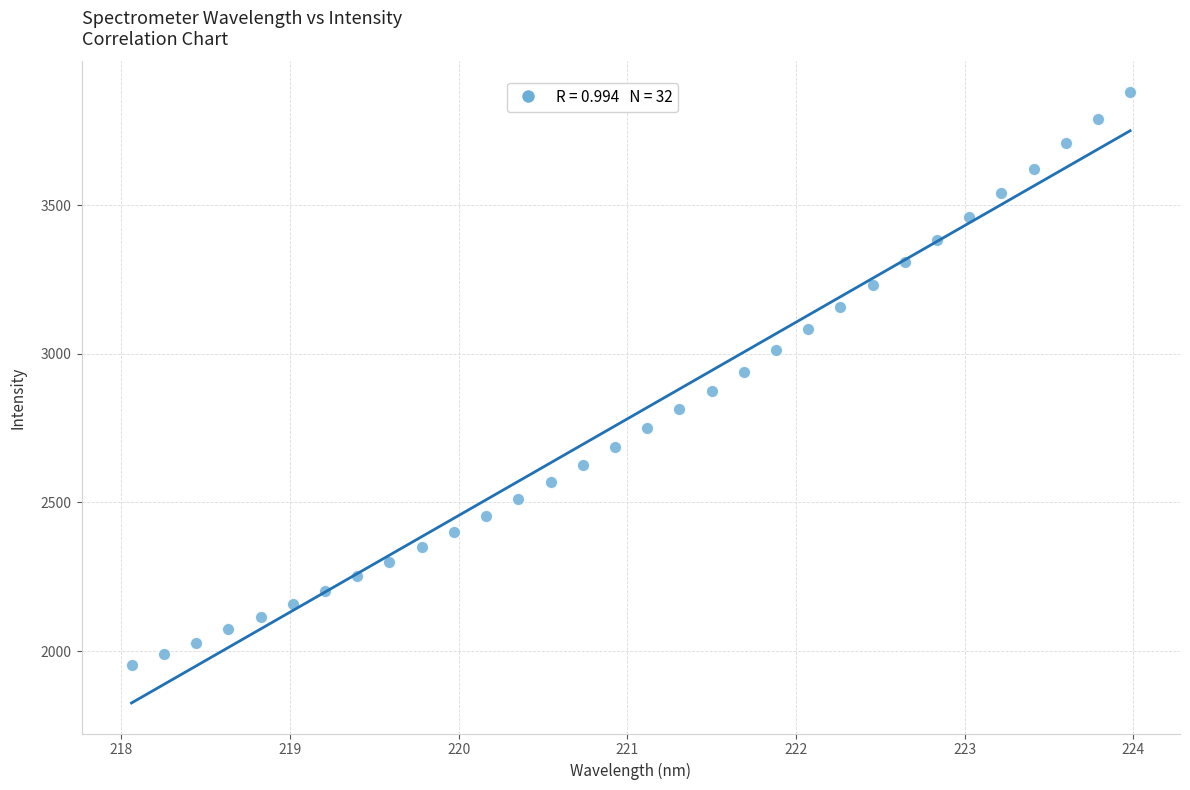

What is the range of Y values (max minus min)?

1927.9